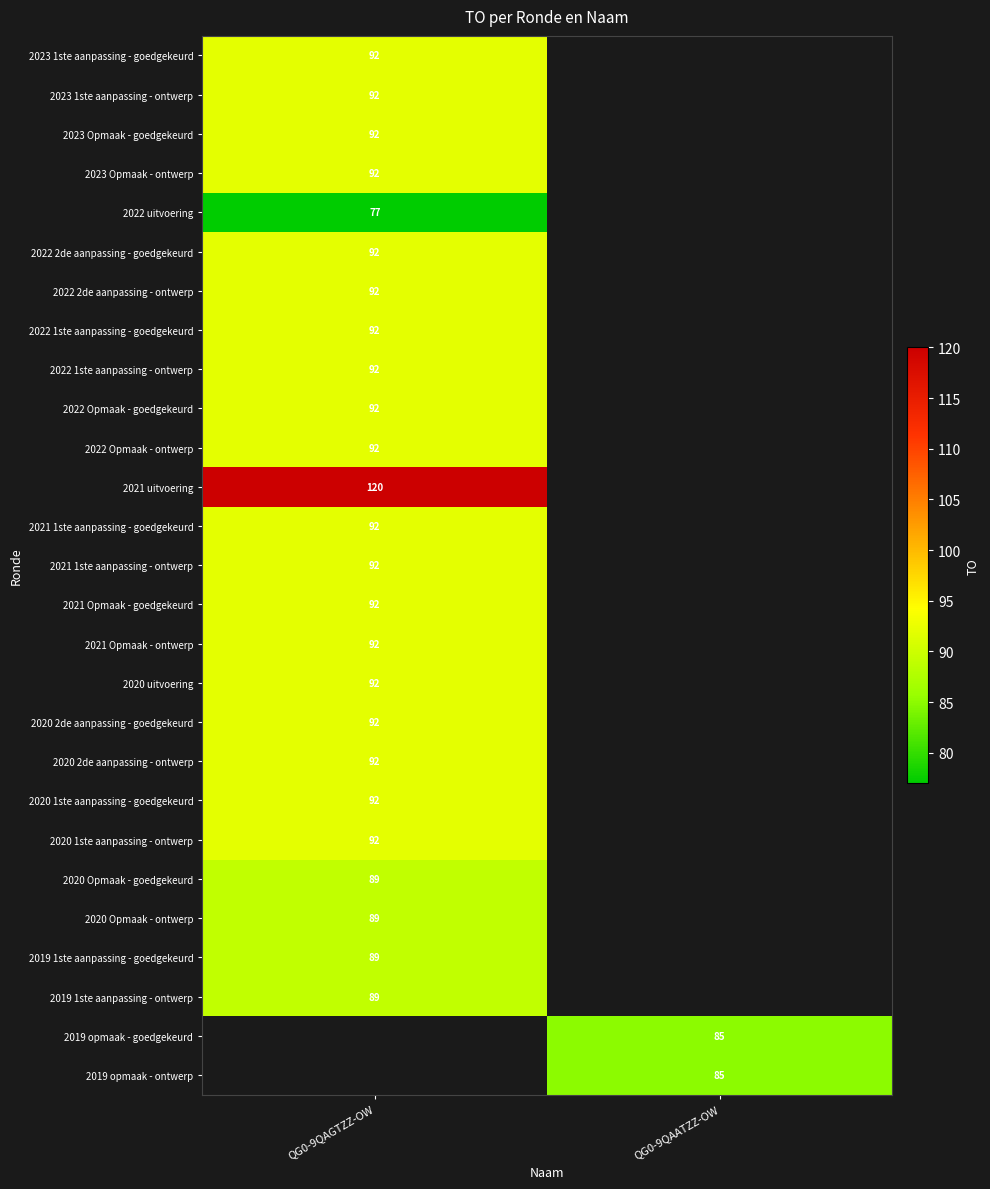

True or false: 2022 1ste aanpassing - ontwerp has a value of 161 at QG0-9QAGTZZ-OW.

False